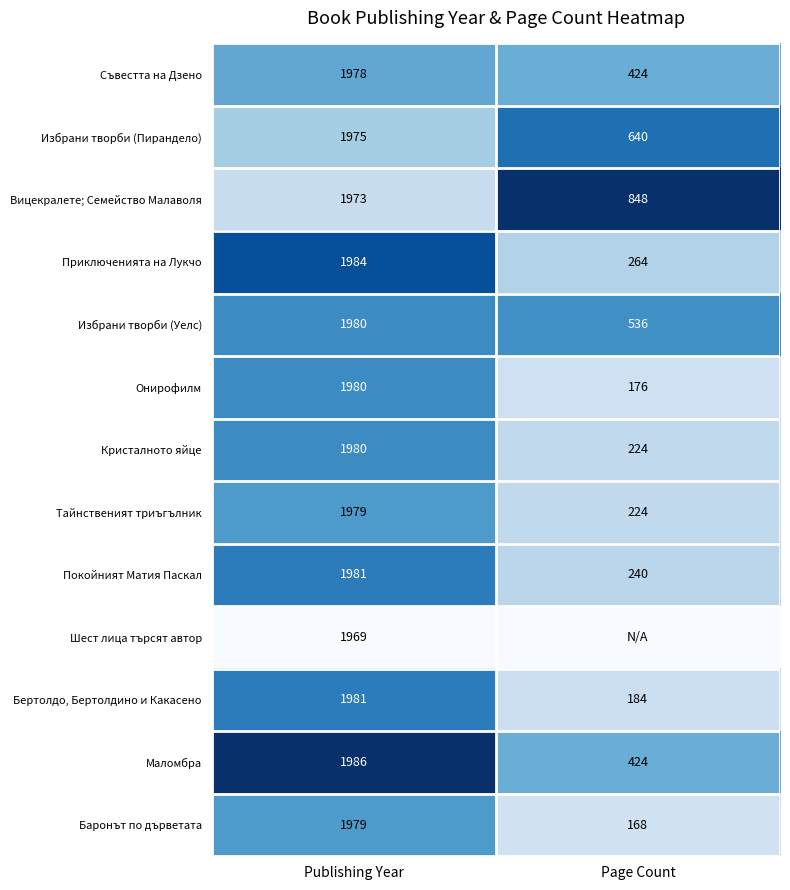

The value of Онирофилм at Publishing Year is 0.3. True or false?

False